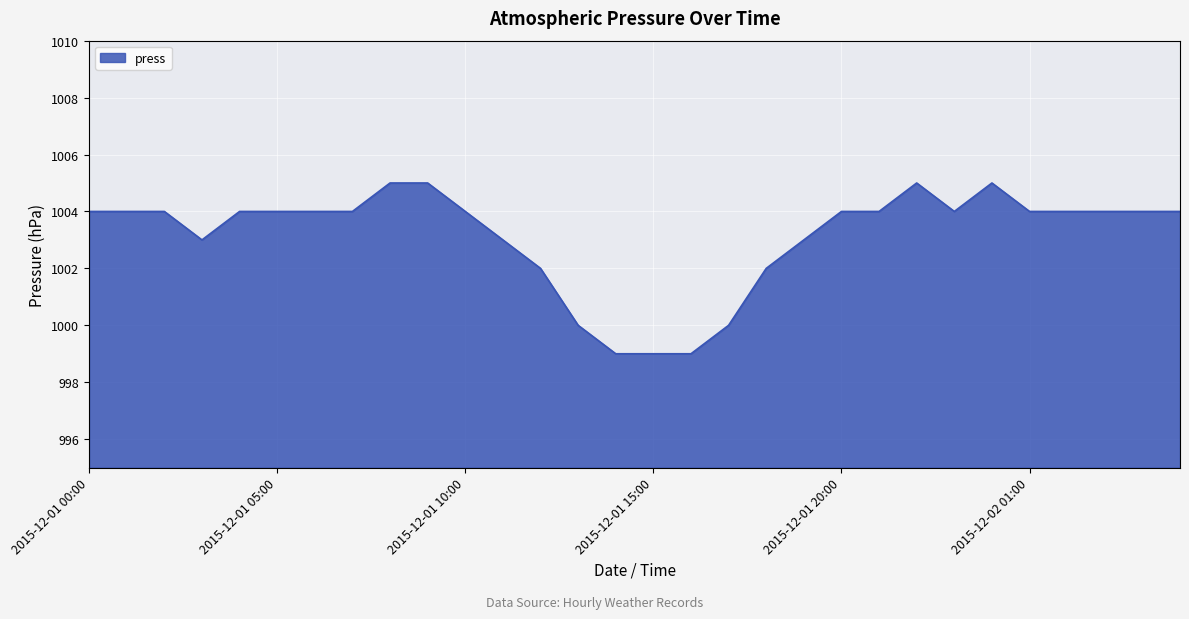

Does the chart have visible grid lines?

Yes